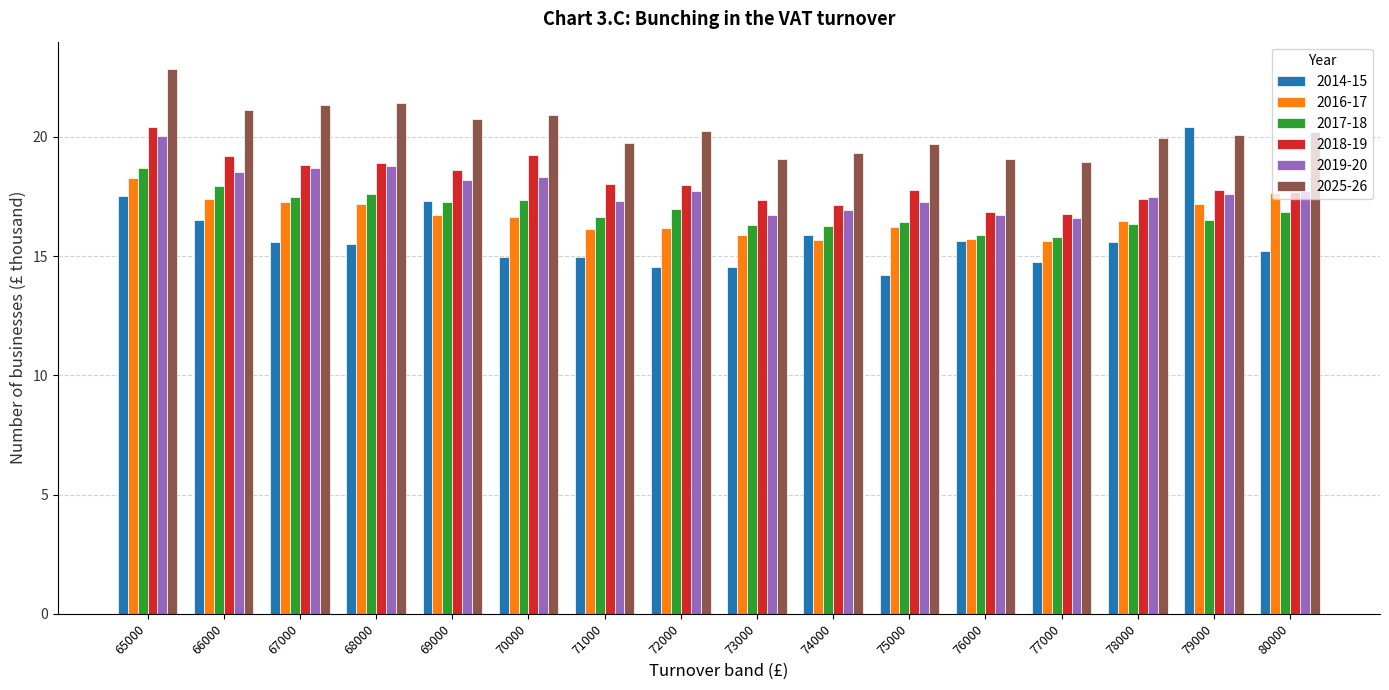

What is the total value across all series at 65000?

117.8